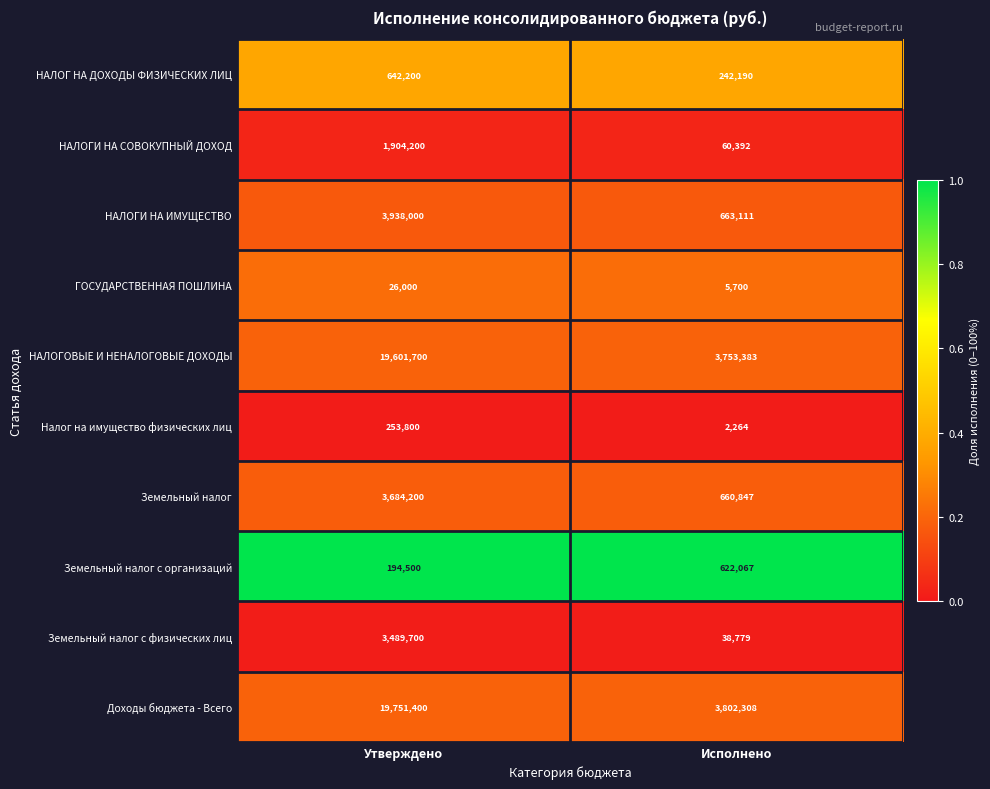

Which series has the largest total across all categories?

Доходы бюджета - Всего